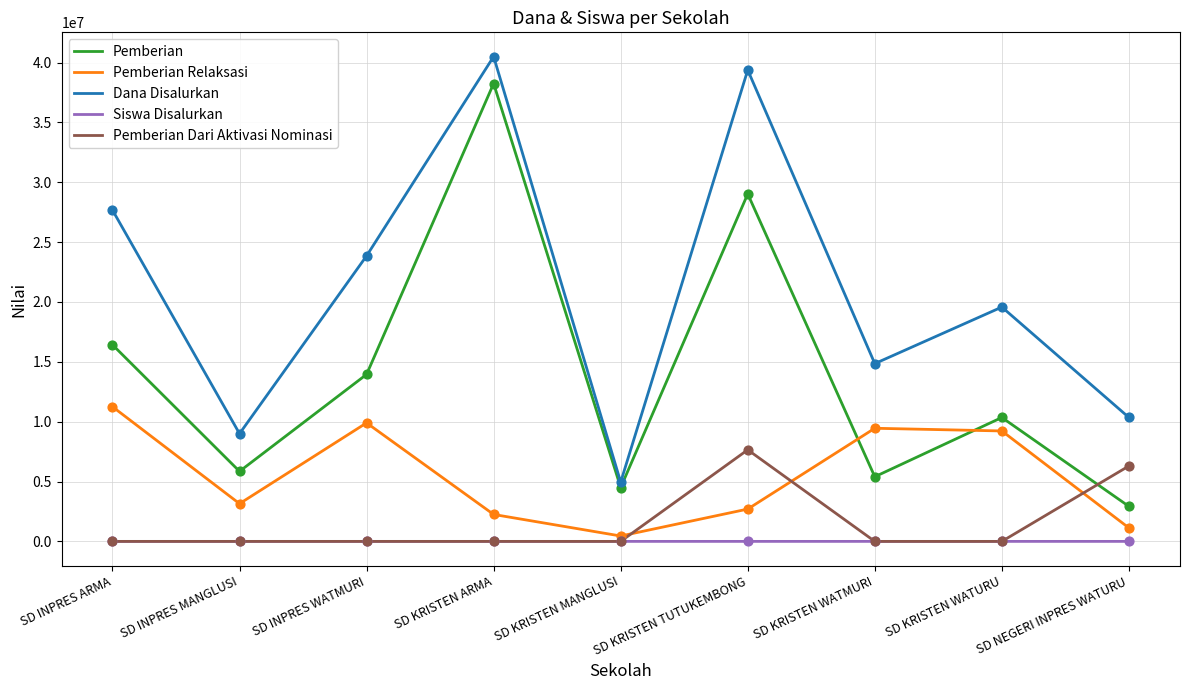

What are all the series names shown in the legend?

Pemberian, Pemberian Relaksasi, Dana Disalurkan, Siswa Disalurkan, Pemberian Dari Aktivasi Nominasi